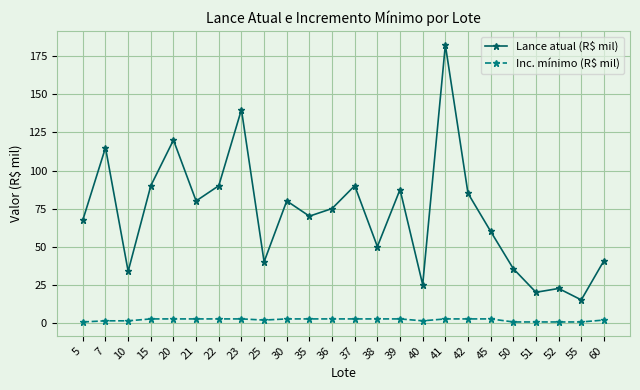

What are all the series names shown in the legend?

Lance atual (R$ mil), Inc. mínimo (R$ mil)